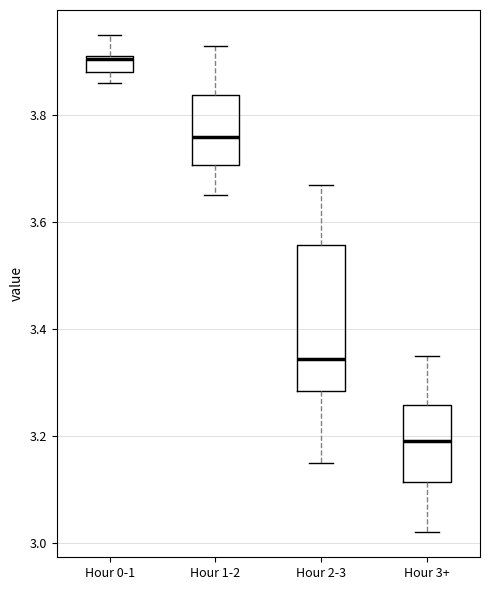

Which box has the highest median line?

Hour 0-1